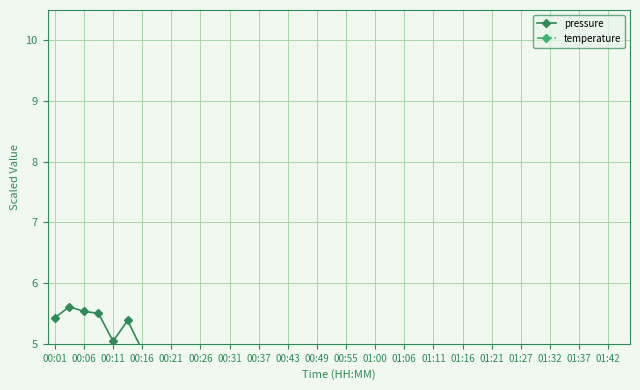

True or false: pressure and temperature cross at least once.

False